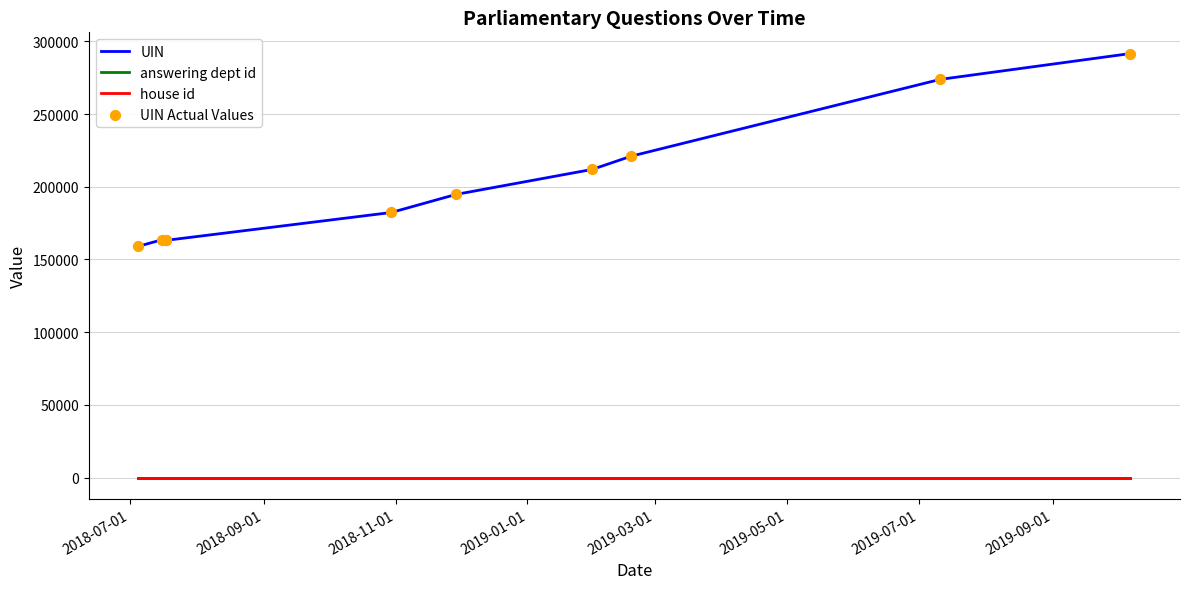

Is the value of UIN at 2019-01-01 greater than the value of house id at 2019-03-01?

Yes